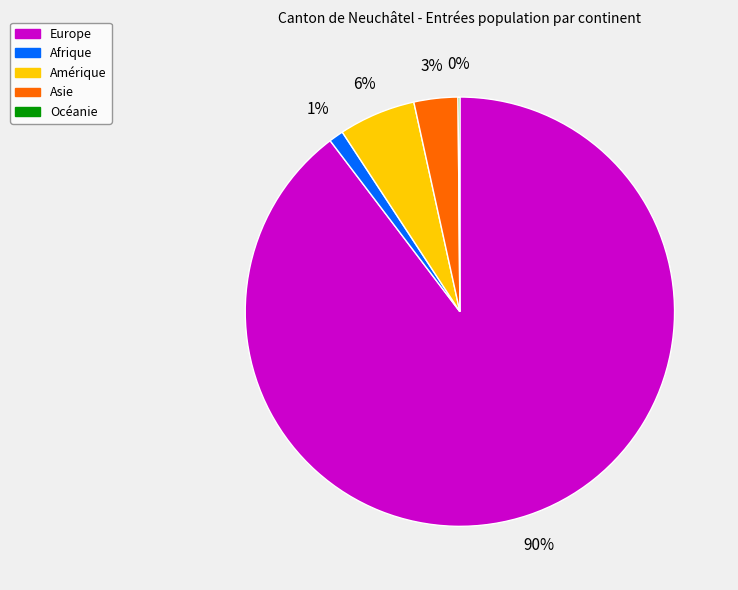

Do Amérique and Europe together represent more than half of the pie?

Yes